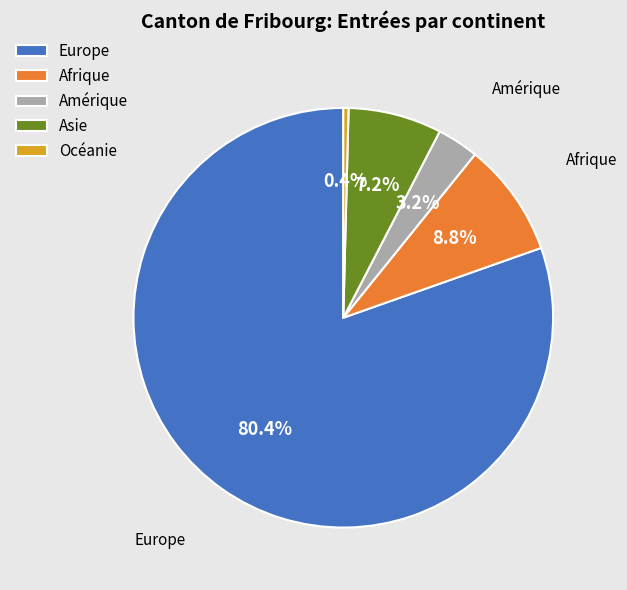

How many slices are in this pie chart?

5